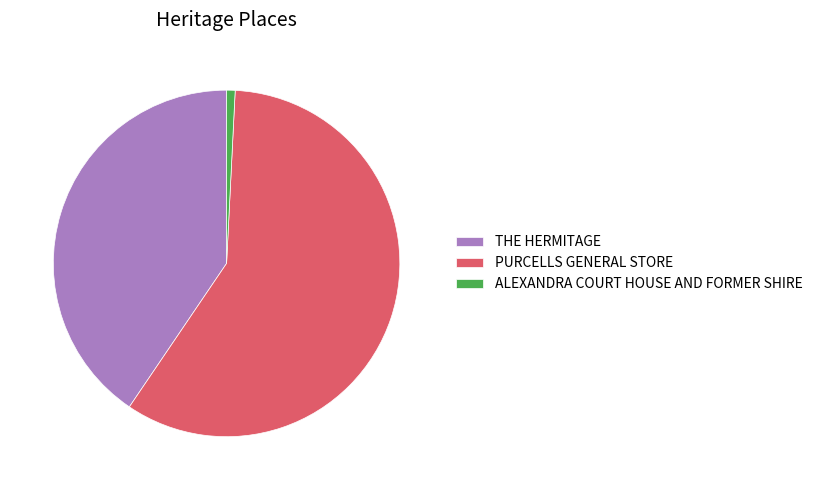

Is the sum of ALEXANDRA COURT HOUSE AND FORMER SHIRE and PURCELLS GENERAL STORE greater than half?

Yes